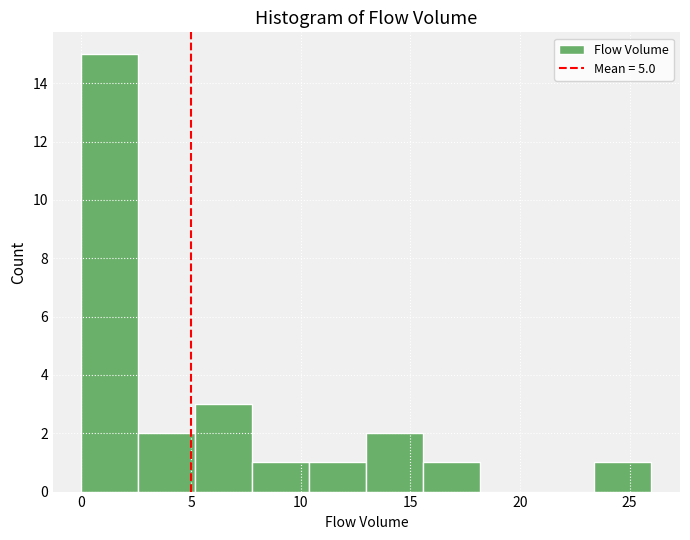

How tall is the bar that spans 0.0 to 2.6 on the x-axis? Neither the bar edges nor the heights are printed on the chart, so give them approximately, as read against the axes.

15